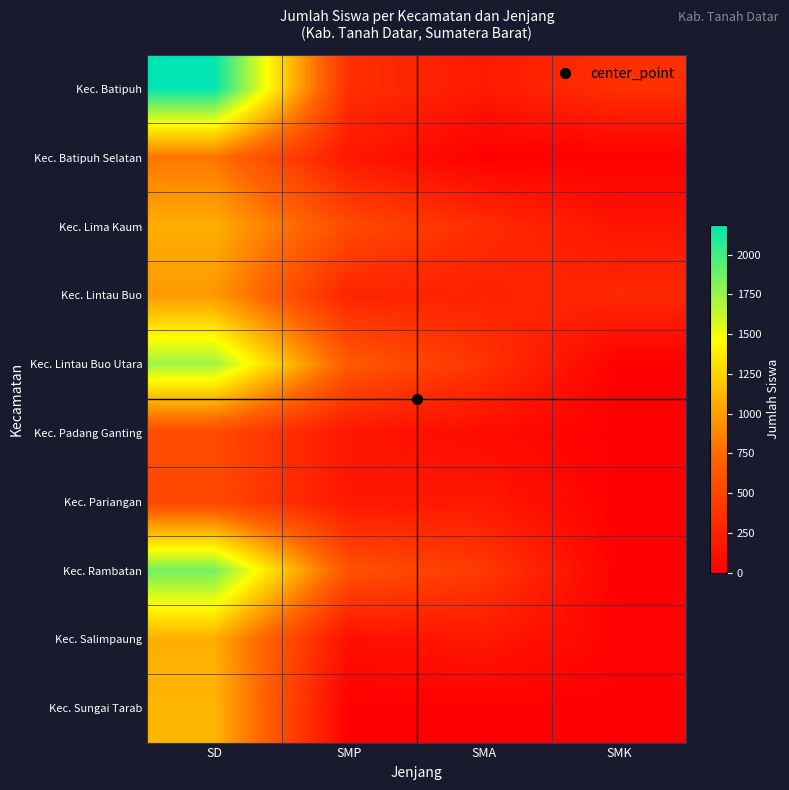

At which category is the sum across all series the highest?

SD